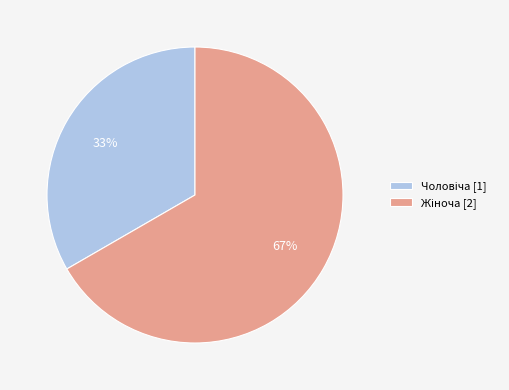

Is there a majority slice in this chart?

Yes